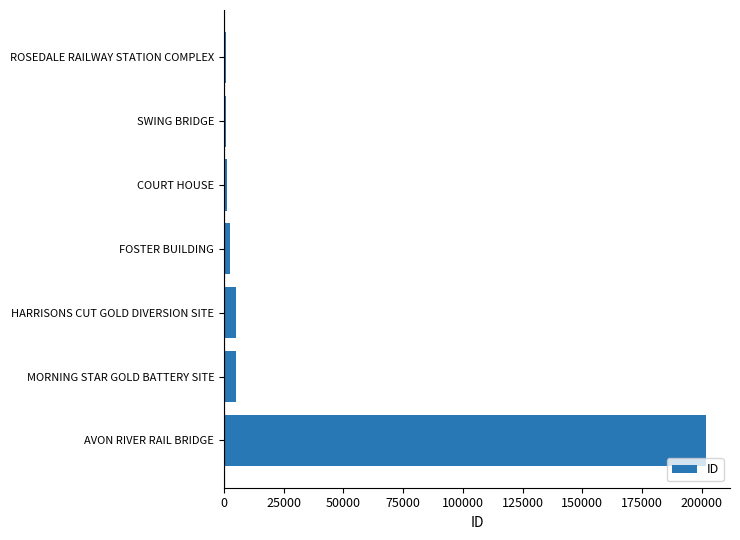

What is the maximum value shown in the chart?

201733